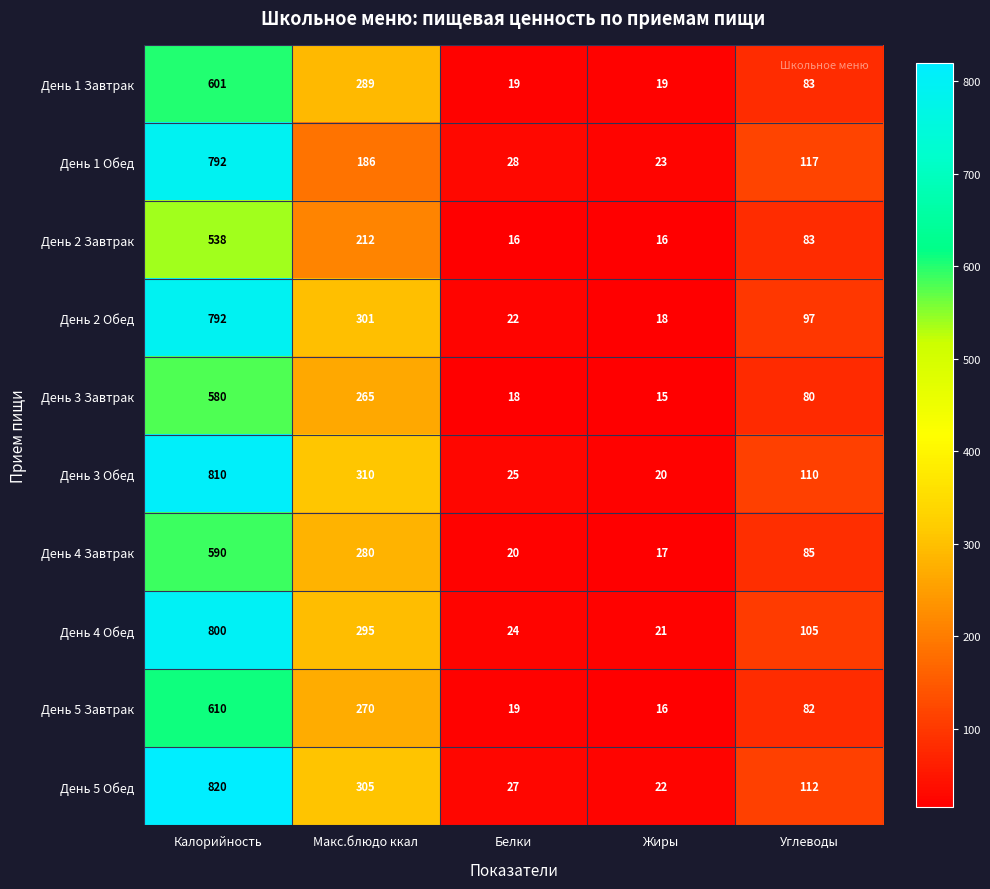

The День 3 Обед series shows 110 at Углеводы. True or false?

True